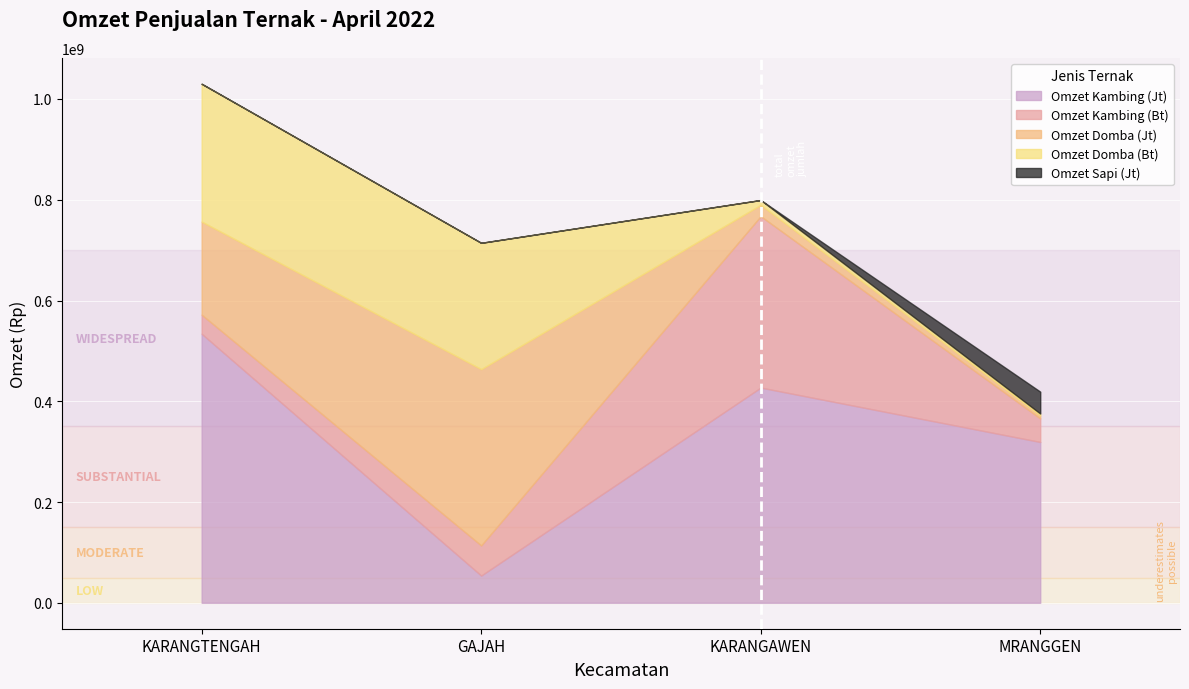

How many times do Omzet Kambing (Jt) and Omzet Kambing (Bt) cross each other?

2